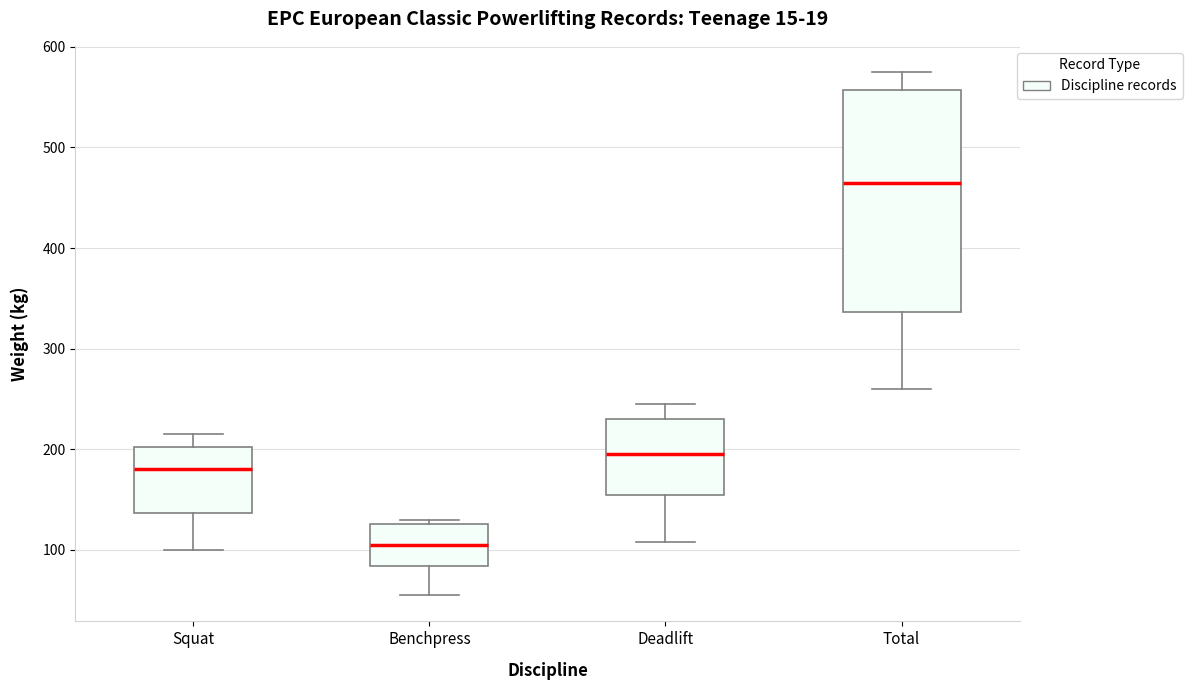

Reading left to right, read every box against the y-axis: the position of its median line, the range the box covers, and the ends of its whiskers. The values are not printed on the chart, so give them approximately, as read against the axis.

Squat: median 180, box 140 to 200, whiskers 100 to 220
Benchpress: median 110, box 80 to 130, whiskers 60 to 130 (just above the box's upper edge)
Deadlift: median 200, box 160 to 230, whiskers 110 to 250
Total: median 470, box 340 to 560, whiskers 260 to 580